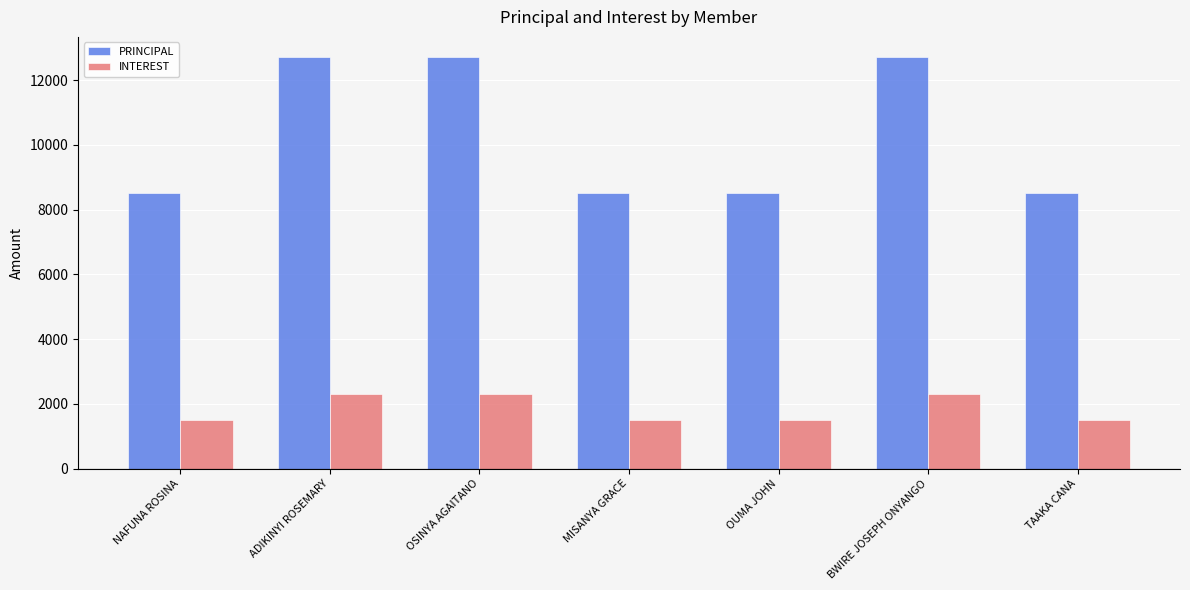

Which series has the largest range (max minus min)?

PRINCIPAL